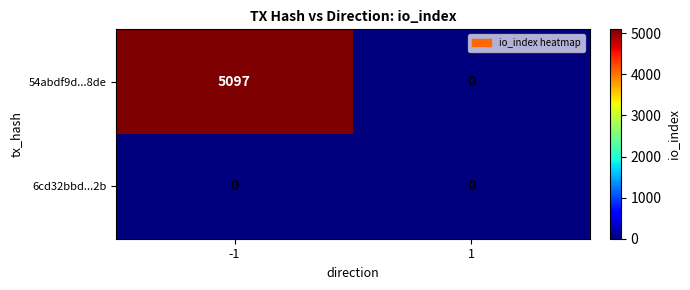

What is the difference between the highest and lowest values at -1?

5097